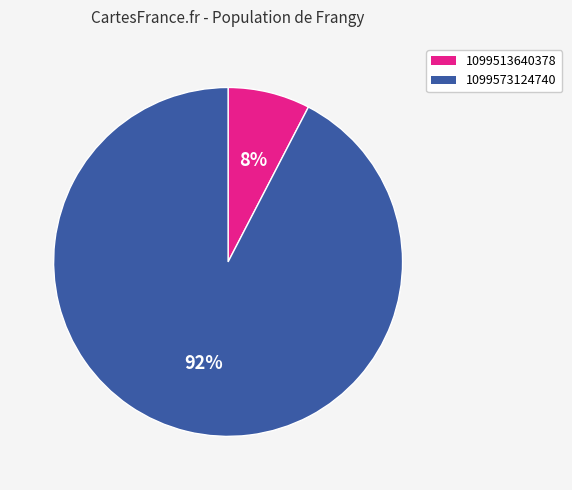

Do 1099573124740 and 1099513640378 together represent more than half of the pie?

Yes